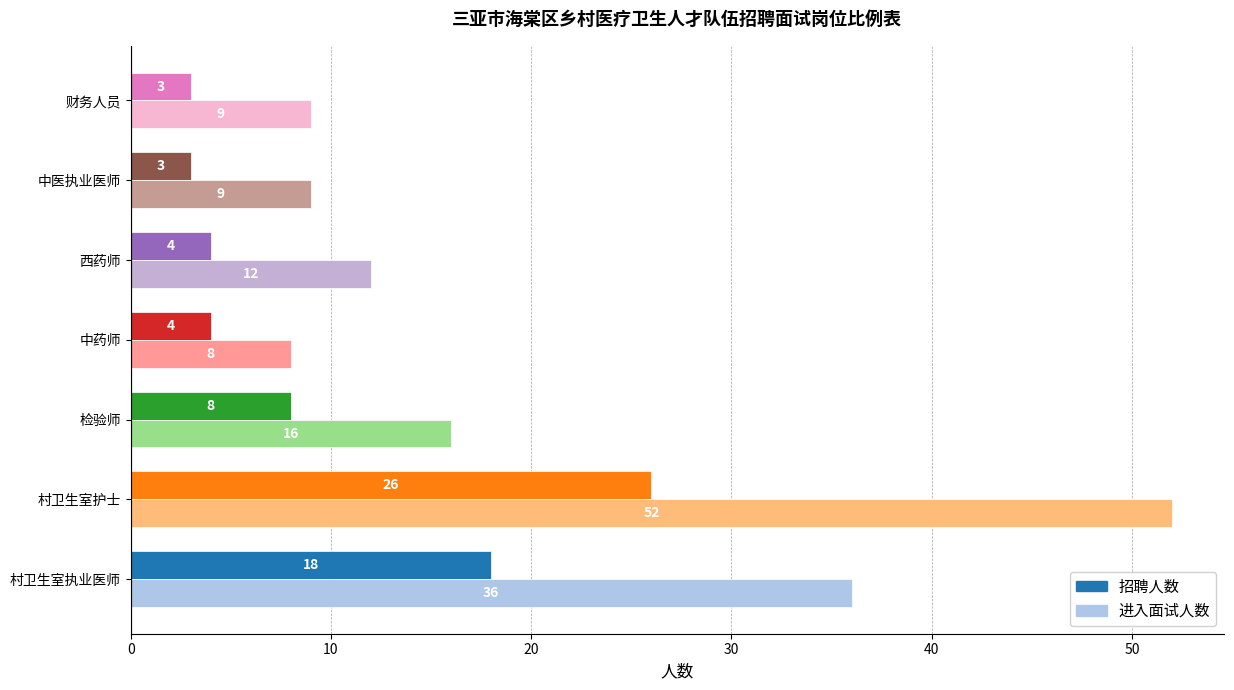

Rank the series by their average value, from lowest to highest.

招聘人数, 进入面试人数